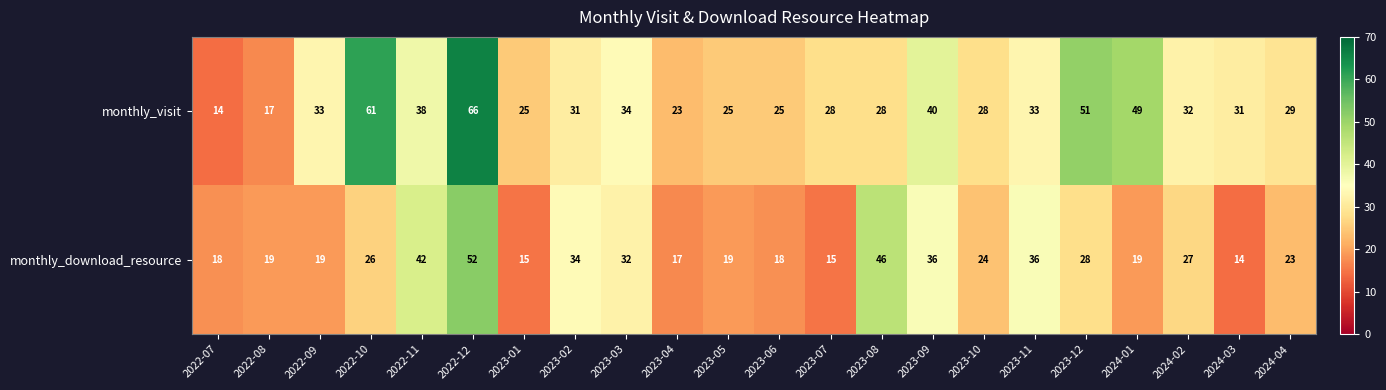

Which series has the largest range (max minus min)?

monthly_visit